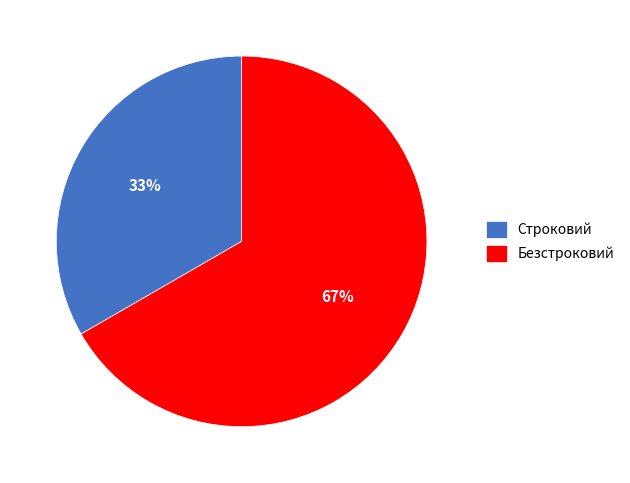

Which category has the biggest portion of the pie?

Безстроковий